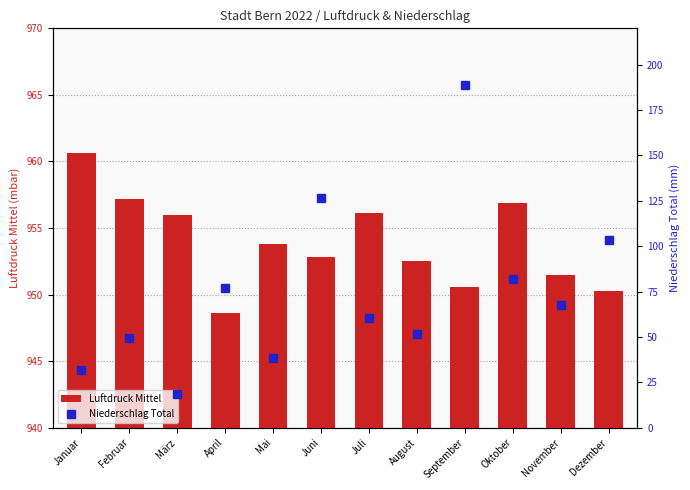

The Luftdruck Mittel series shows 951.5 at November. True or false?

True